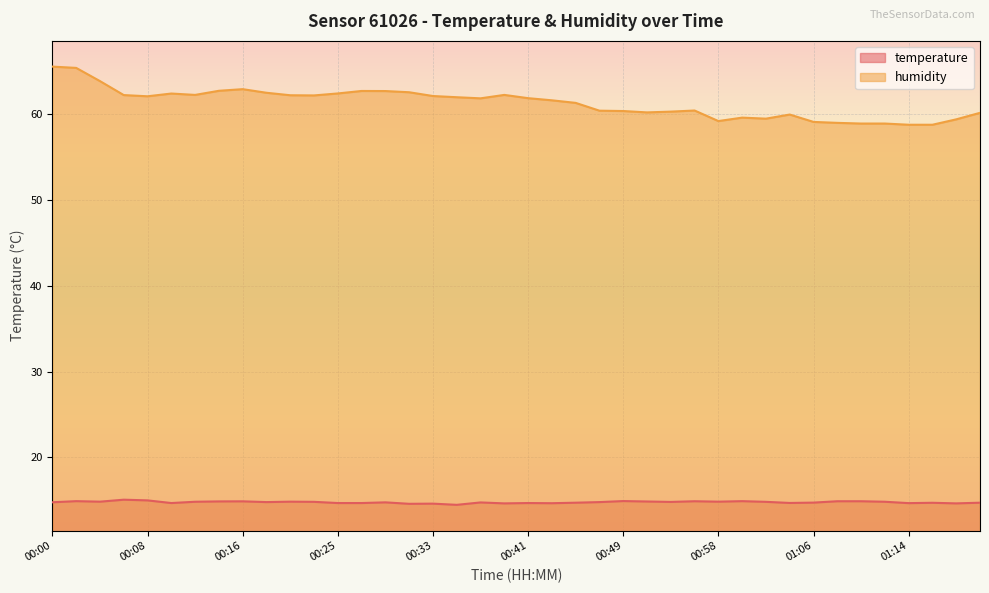

True or false: temperature has a value of 6.2 at 00:49.

False